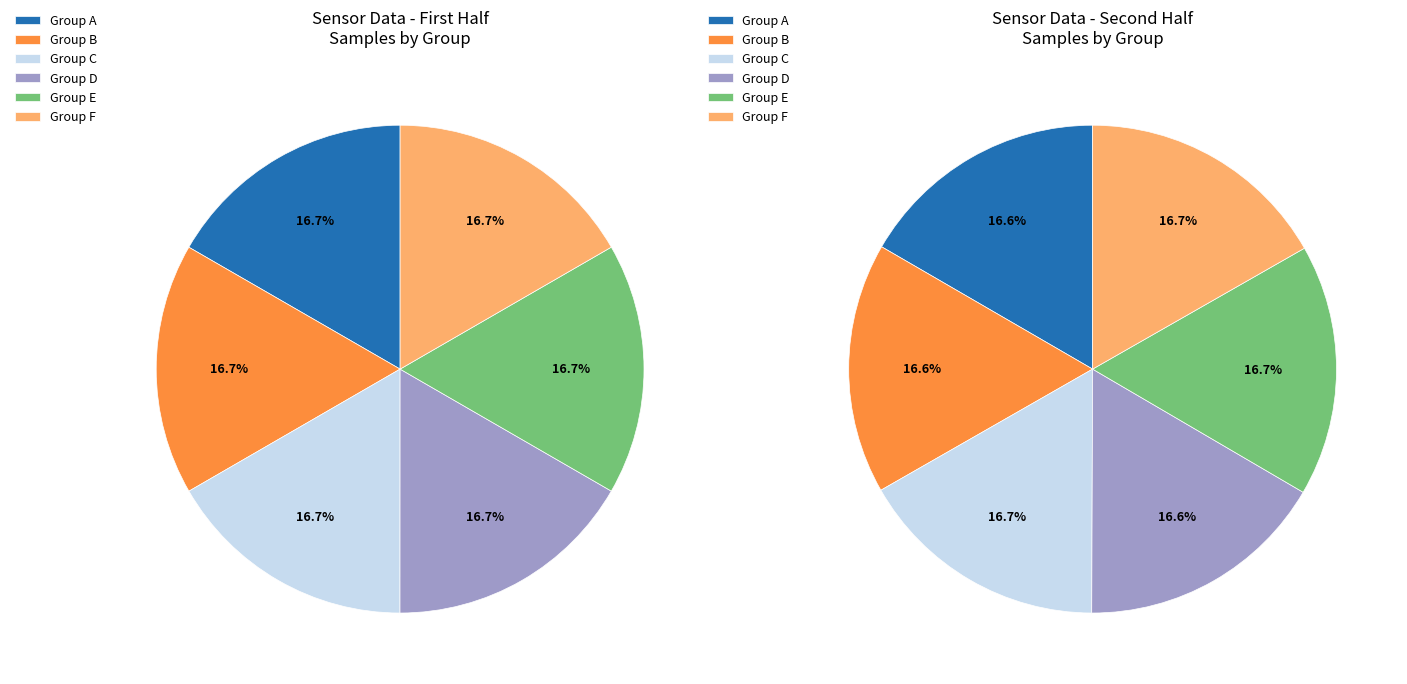

Does any single category account for the majority?

No